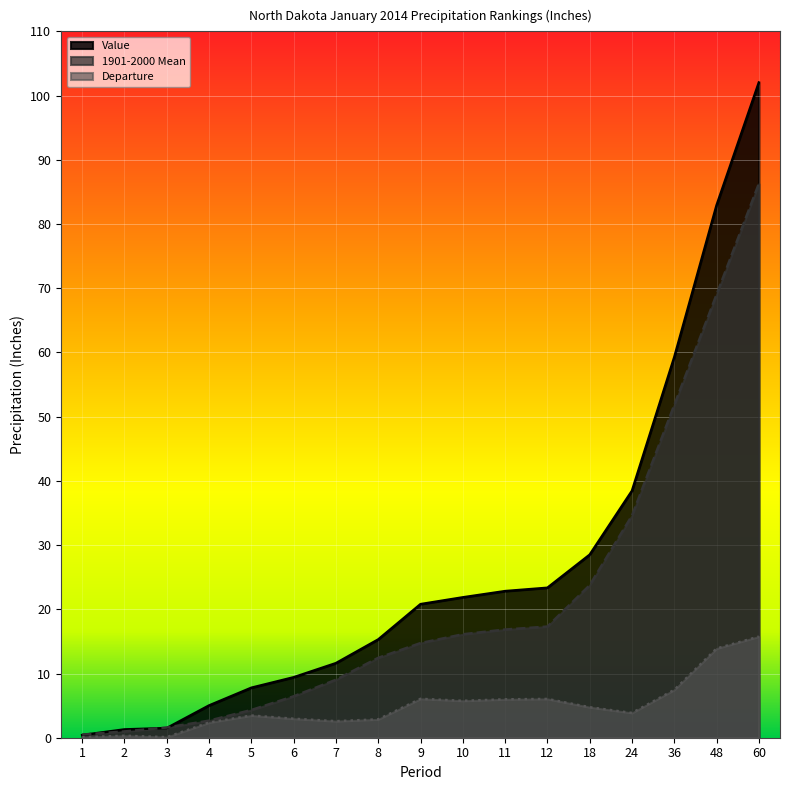

Rank the series by their maximum value, from highest to lowest.

Value, 1901-2000 Mean, Departure